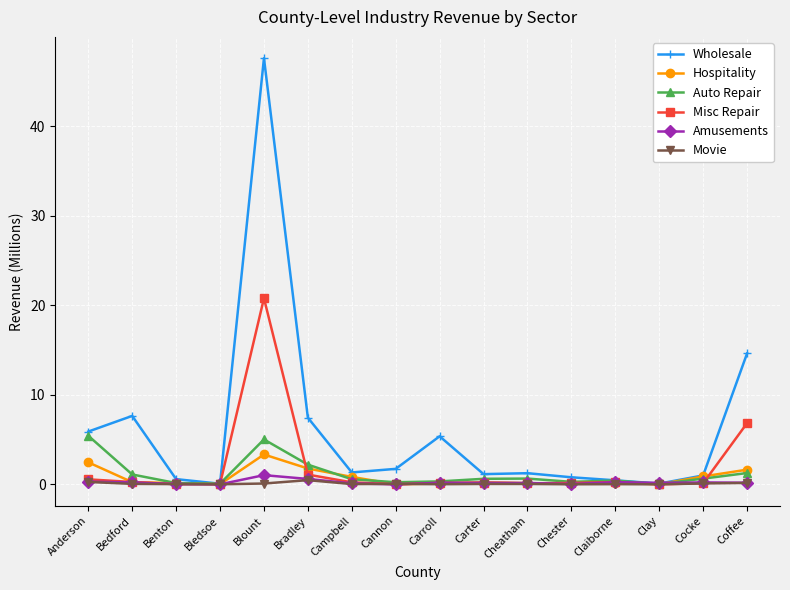

Which series has the widest spread of values?

Wholesale